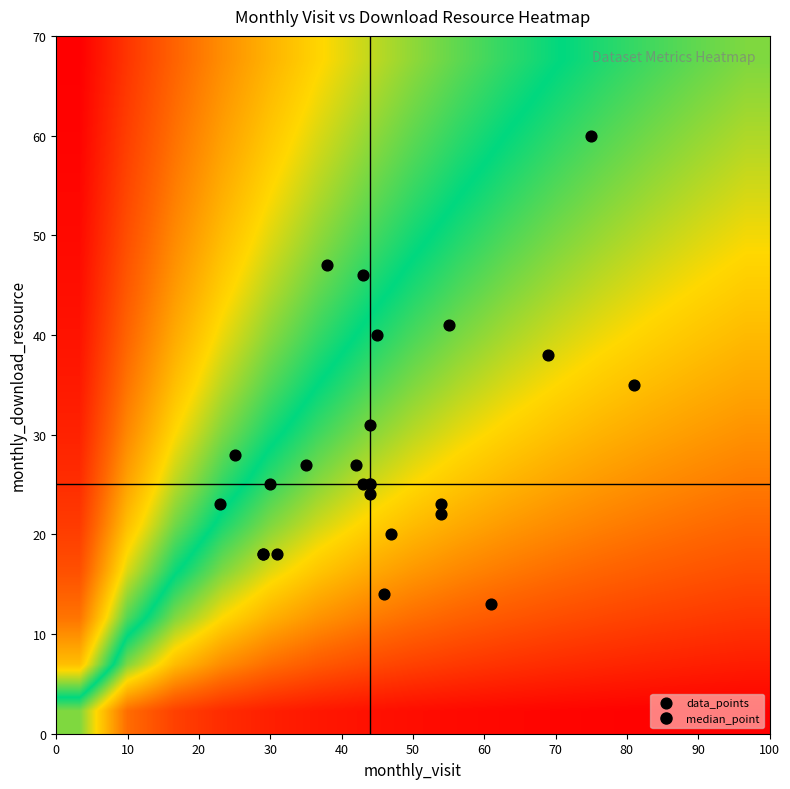

Reading left to right, list all the values displayed in this chart.

2022-07: monthly_visit=25	monthly_download_resource=28
2022-08: monthly_visit=38	monthly_download_resource=47
2022-09: monthly_visit=30	monthly_download_resource=25
2022-10: monthly_visit=81	monthly_download_resource=35
2022-11: monthly_visit=47	monthly_download_resource=20
2022-12: monthly_visit=75	monthly_download_resource=60
2023-01: monthly_visit=29	monthly_download_resource=18
2023-02: monthly_visit=35	monthly_download_resource=27
2023-03: monthly_visit=42	monthly_download_resource=27
2023-04: monthly_visit=29	monthly_download_resource=18
2023-05: monthly_visit=31	monthly_download_resource=18
2023-06: monthly_visit=45	monthly_download_resource=40
2023-07: monthly_visit=46	monthly_download_resource=14
2023-08: monthly_visit=55	monthly_download_resource=41
2023-09: monthly_visit=54	monthly_download_resource=22
2023-10: monthly_visit=43	monthly_download_resource=46
2023-11: monthly_visit=44	monthly_download_resource=31
2023-12: monthly_visit=69	monthly_download_resource=38
2024-01: monthly_visit=61	monthly_download_resource=13
2024-02: monthly_visit=44	monthly_download_resource=24
2024-03: monthly_visit=43	monthly_download_resource=25
2024-04: monthly_visit=54	monthly_download_resource=23
2024-05: monthly_visit=23	monthly_download_resource=23